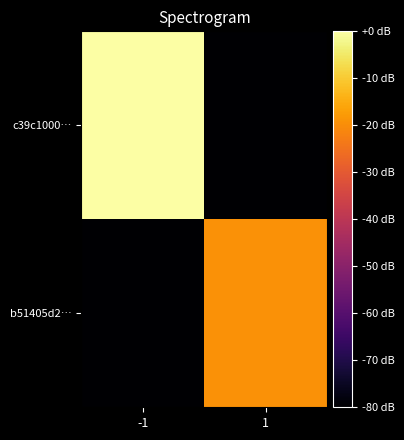

What is the spread (max minus min) of values at -1?

80.0